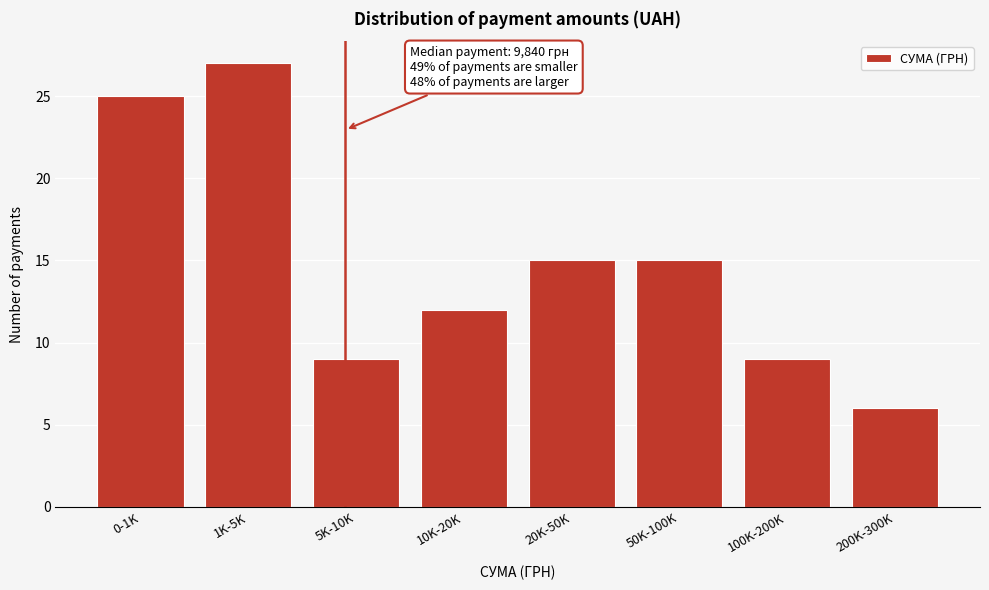

Reading left to right, what are all the values shown in this chart?

25	27	9	12	15	15	9	6